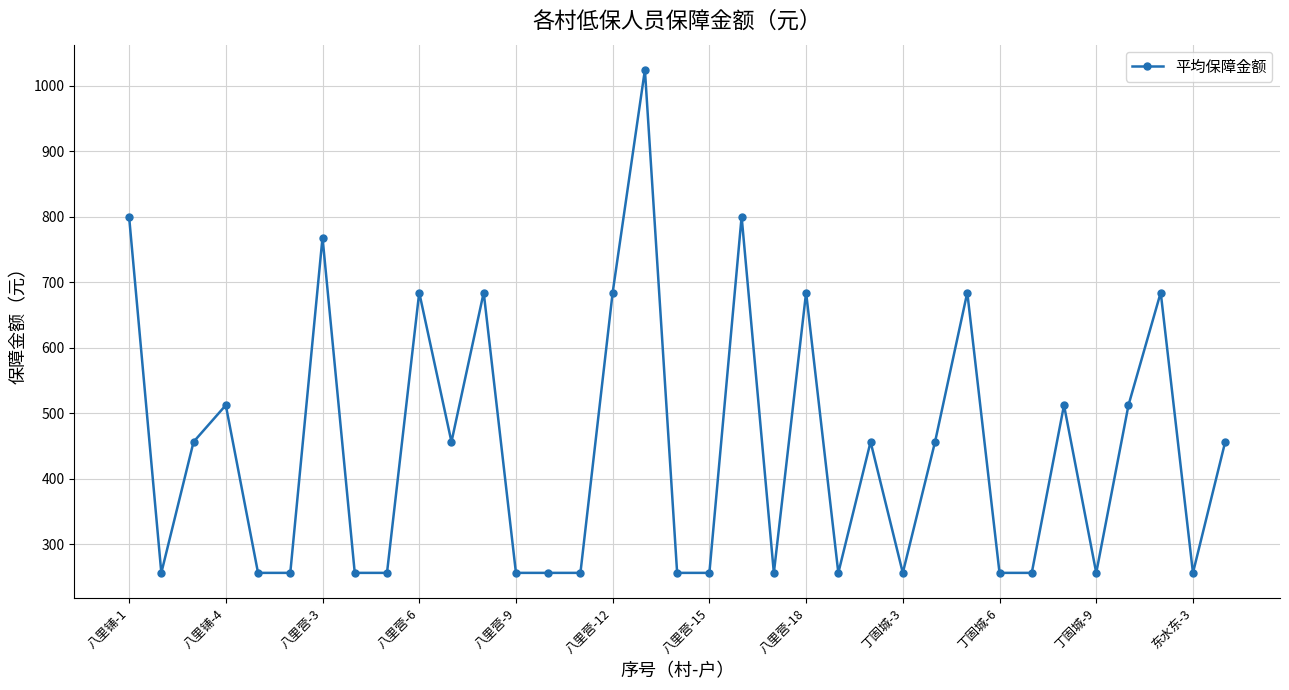

What is the smallest value displayed?

256